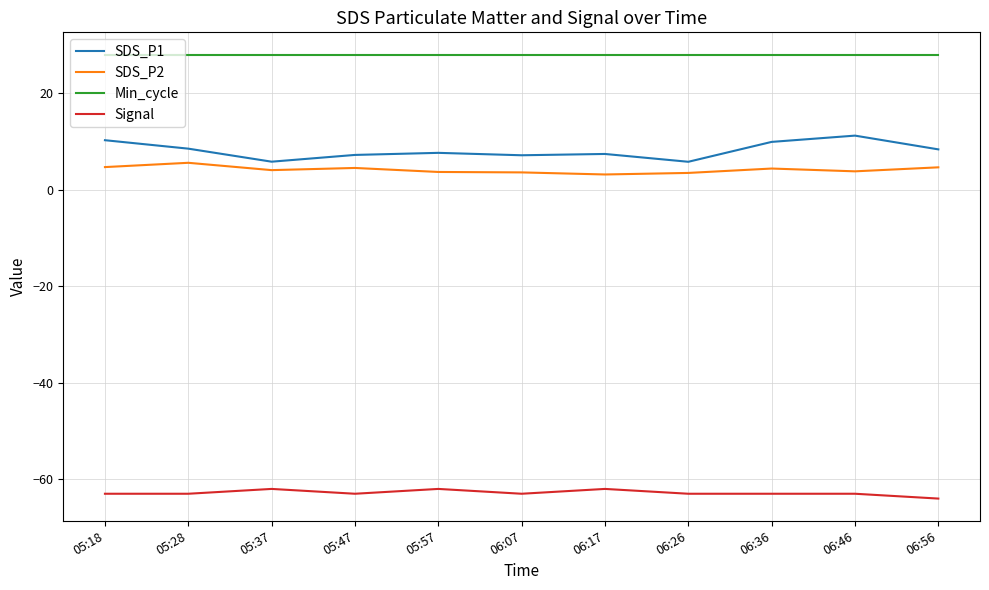

Is this an area chart (filled region under the line)?

No